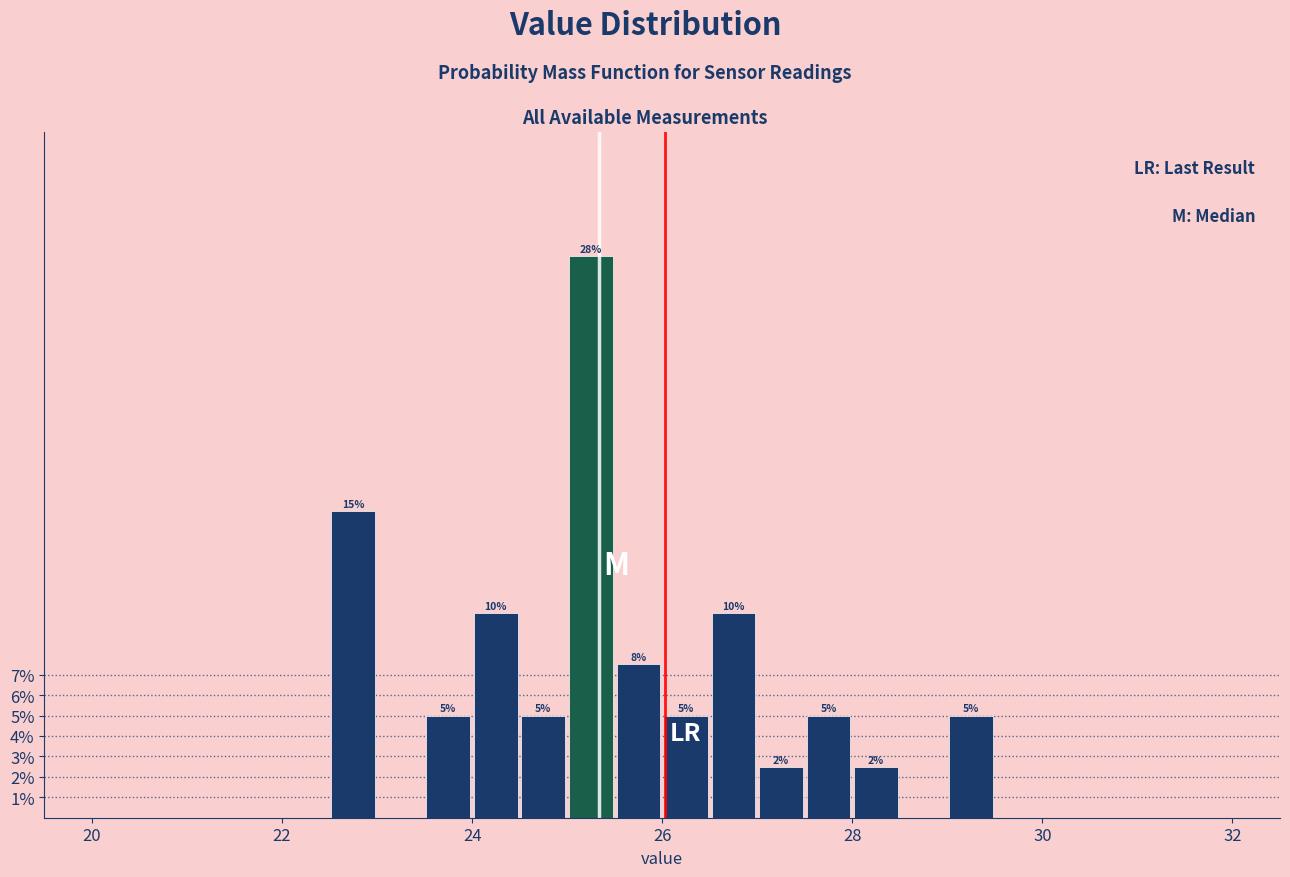

Around what value on the x-axis is the tallest bar? Give the approximate position of its centre, as read against the axis.

25.2